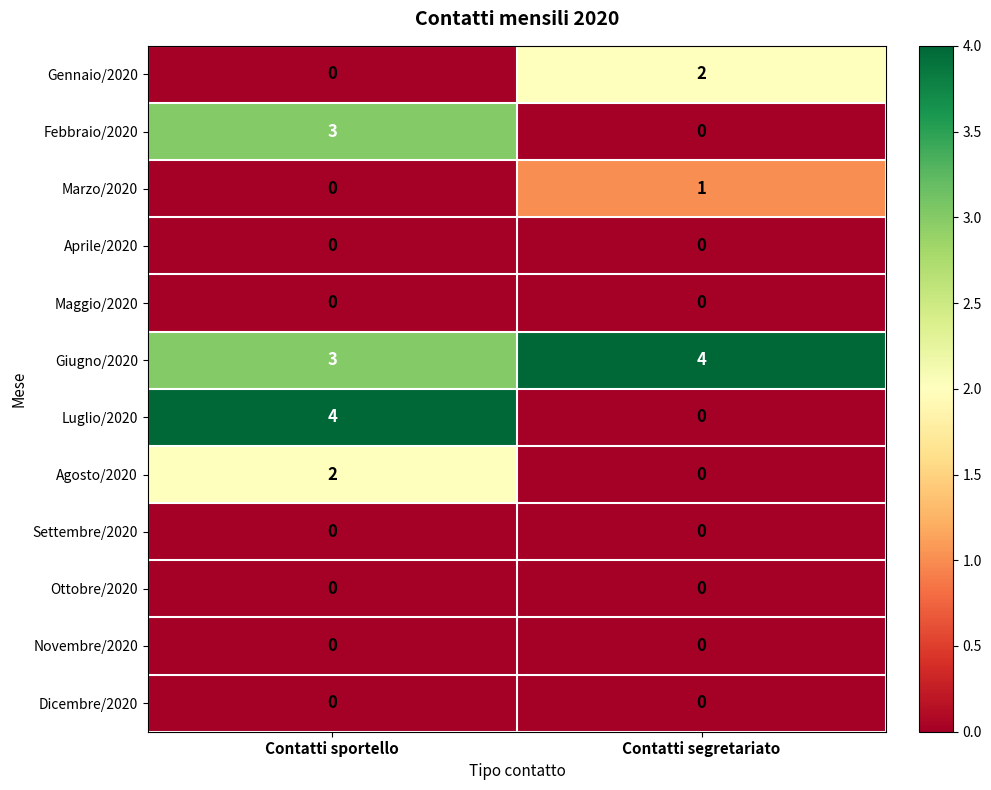

What is the spread (max minus min) of values at Contatti segretariato?

4